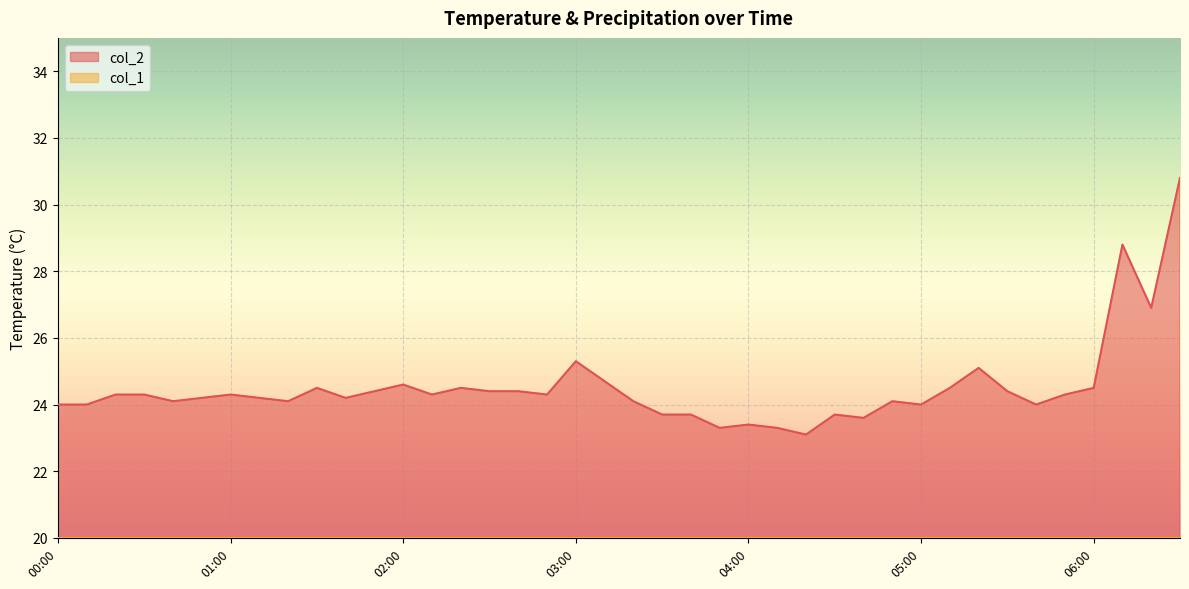

Reading right to left, list all the values displayed in this chart.

30.8	26.9	28.8	24.5	24.3	24.0	24.4	25.1	24.5	24.0	24.1	23.6	23.7	23.1	23.3	23.4	23.3	23.7	23.7	24.1	24.7	25.3	24.3	24.4	24.4	24.5	24.3	24.6	24.4	24.2	24.5	24.1	24.2	24.3	24.2	24.1	24.3	24.3	24.0	24.0